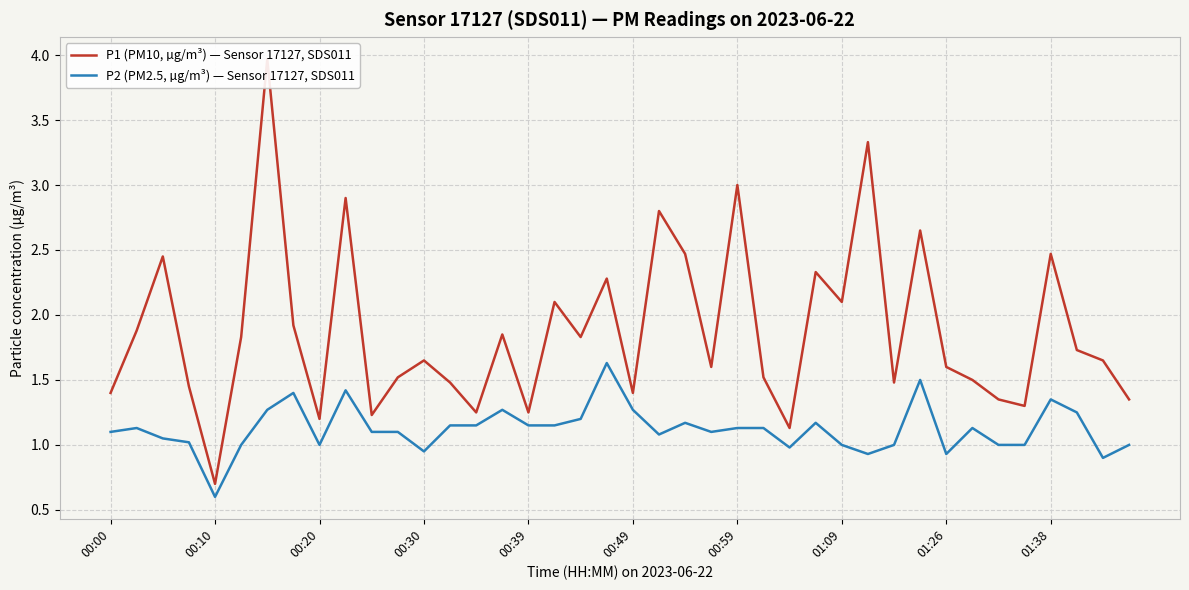

Is the value of P2 (PM2.5, µg/m³) — Sensor 17127, SDS011 at 37 greater than the value of P1 (PM10, µg/m³) — Sensor 17127, SDS011 at 10?

Yes